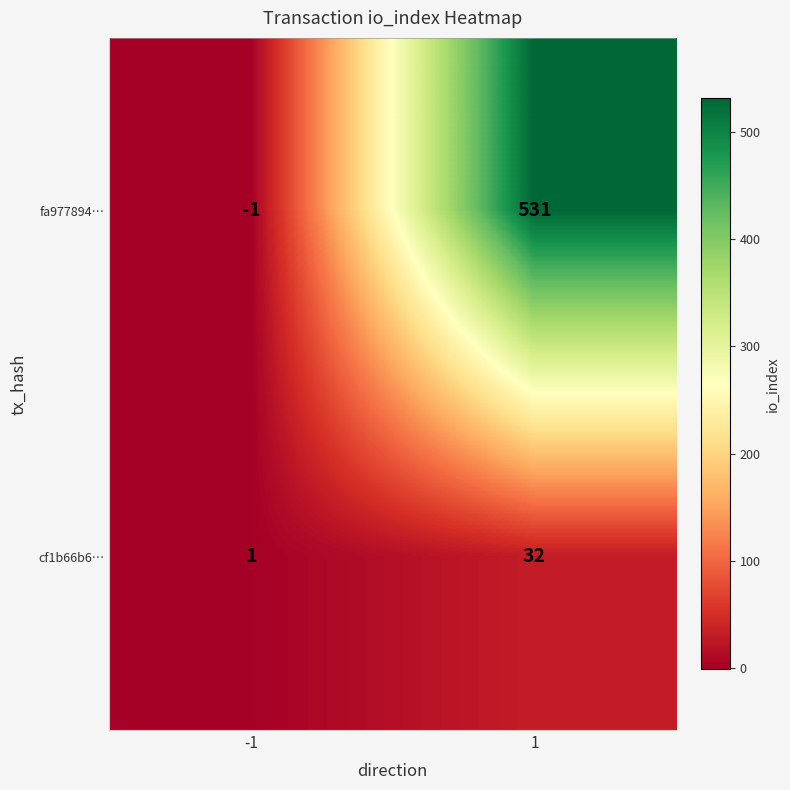

Reading right to left, extract all data points from this chart.

fa977894…: 1=531	-1=-1
cf1b66b6…: 1=32	-1=1